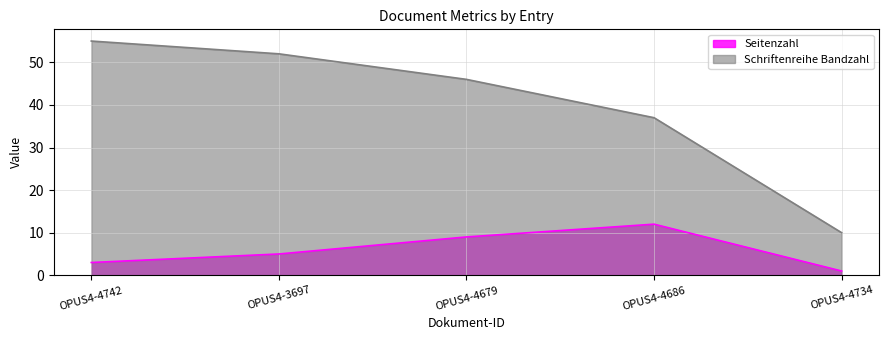

Which series has the largest total across all categories?

Schriftenreihe Bandzahl